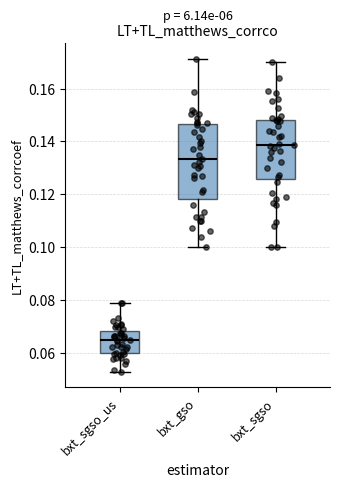

Reading left to right, read every box against the y-axis: the position of its median line, the range the box covers, and the ends of its whiskers. The values are not printed on the chart, so give them approximately, as read against the axis.

bxt_sgso_us: median 0.064, box 0.060 to 0.068, whiskers 0.052 to 0.078
bxt_gso: median 0.134, box 0.118 to 0.146, whiskers 0.100 to 0.172
bxt_sgso: median 0.138, box 0.126 to 0.148, whiskers 0.100 to 0.170